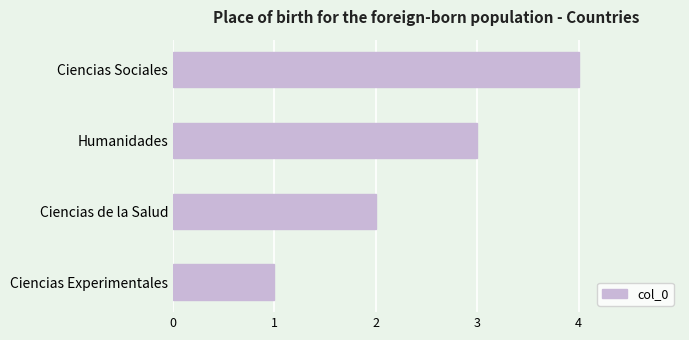

What is the ratio of the value at Humanidades to the value at Ciencias Experimentales?

3.0